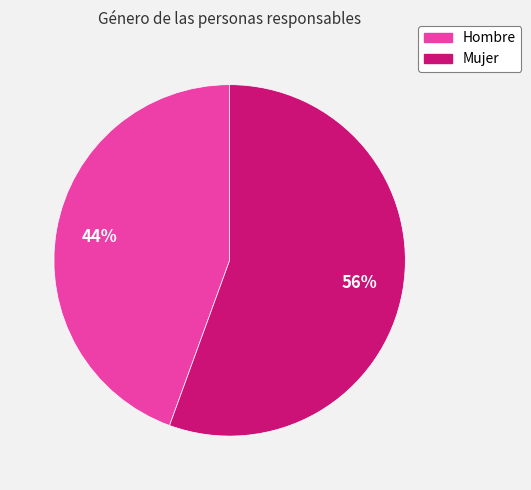

Which slice represents more than half of the pie?

Mujer